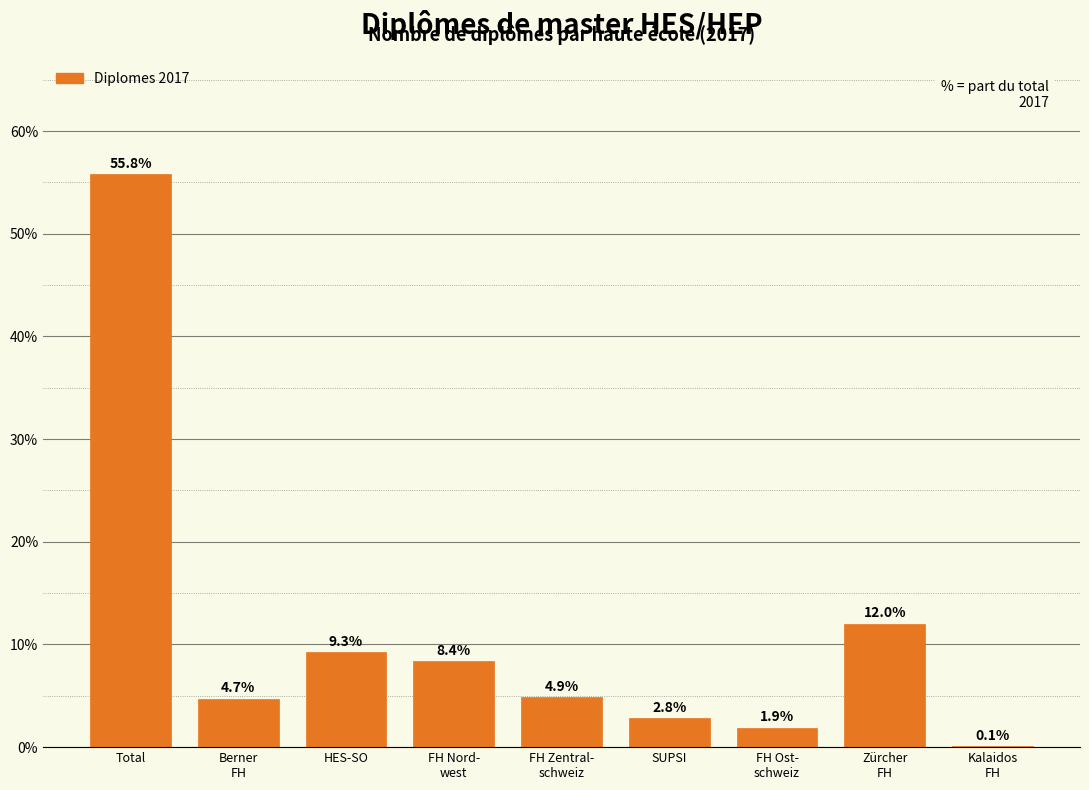

Which label corresponds to the largest value in the chart?

Total